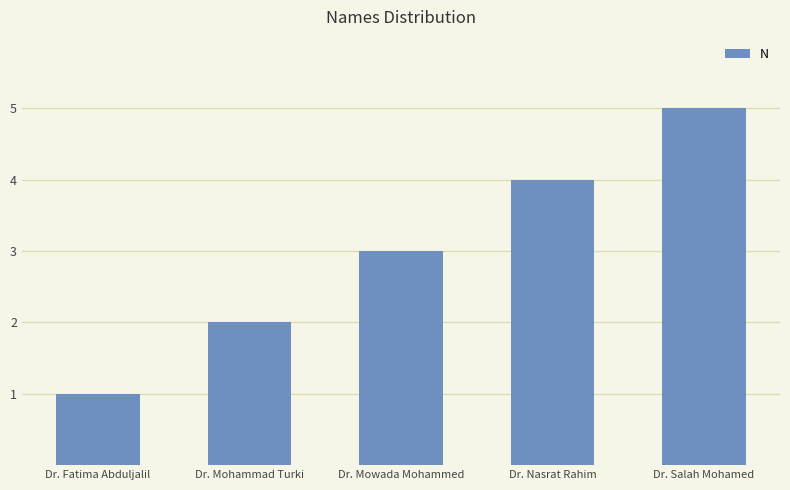

How many data points are less than 3?

2